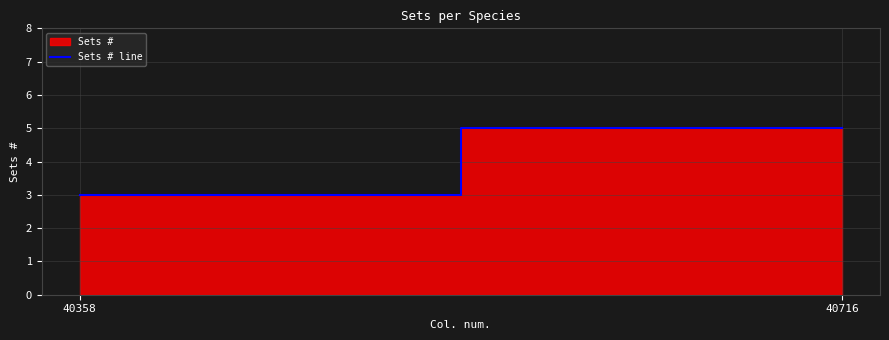

What is the maximum value shown in the chart?

5